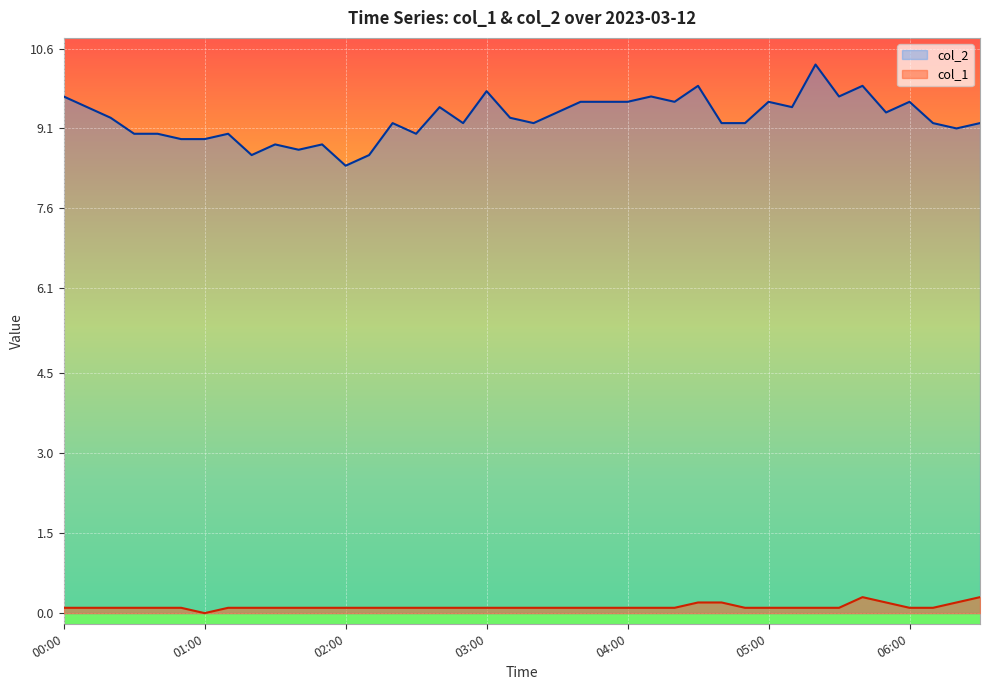

What is the label of the 6th point from the left?

00:50